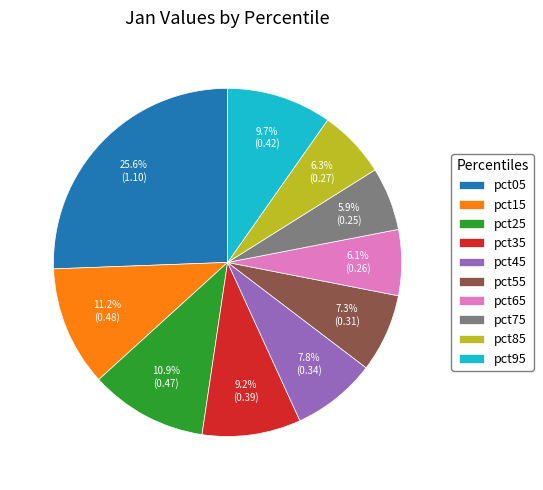

Count the number of slices in the pie.

10